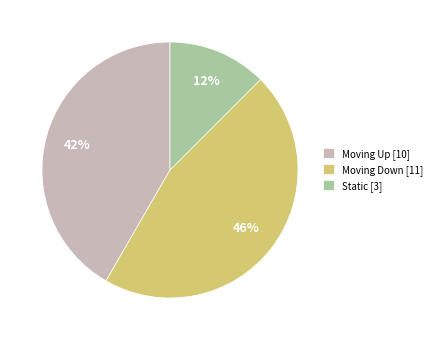

Rank the categories by value from highest to lowest.

Moving Down [11], Moving Up [10], Static [3]